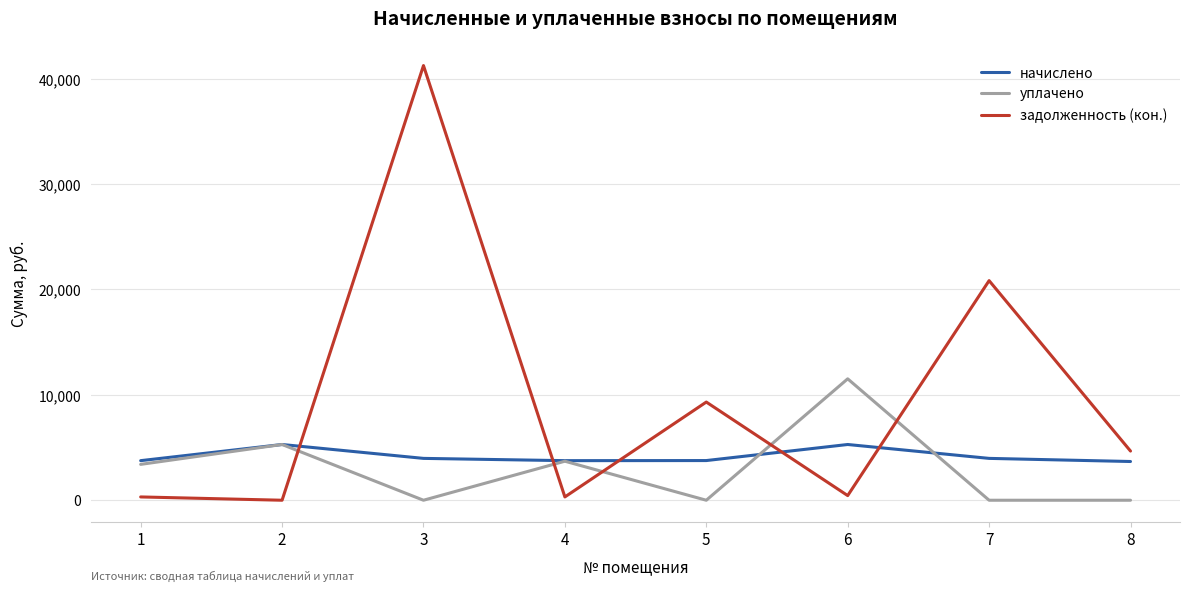

What is the sum of all начислено values?

33471.5